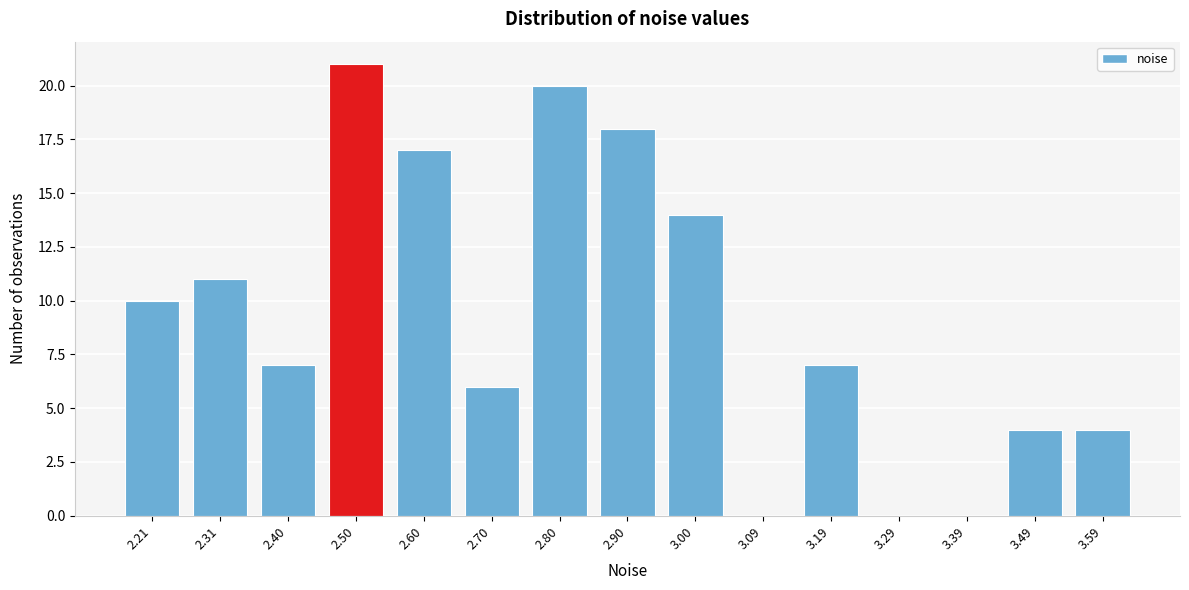

Reading left to right, transcribe all the data shown in this chart.

2.21=10	2.31=11	2.40=7	2.50=21	2.60=17	2.70=6	2.80=20	2.90=18	3.00=14	3.09=0	3.19=7	3.29=0	3.39=0	3.49=4	3.59=4